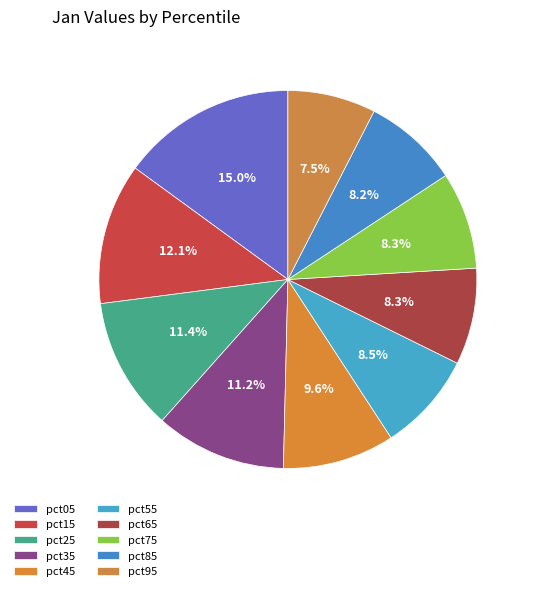

How many slices are in this pie chart?

10